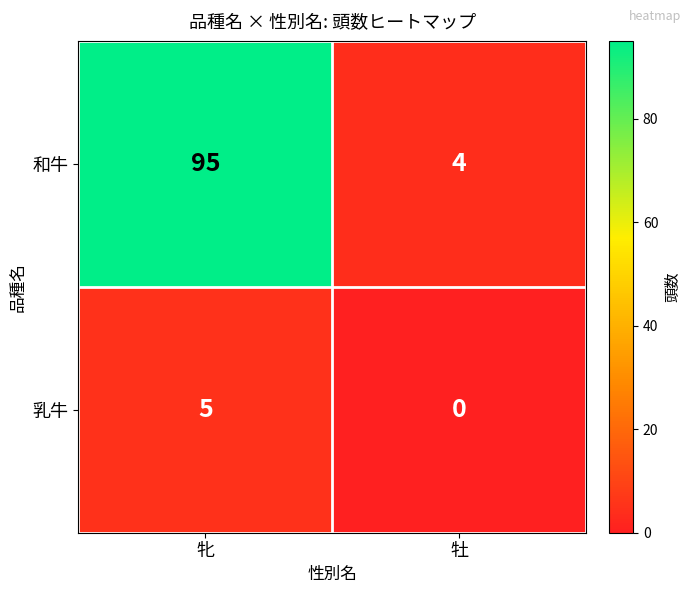

The 乳牛 series shows 9 at 牝. True or false?

False